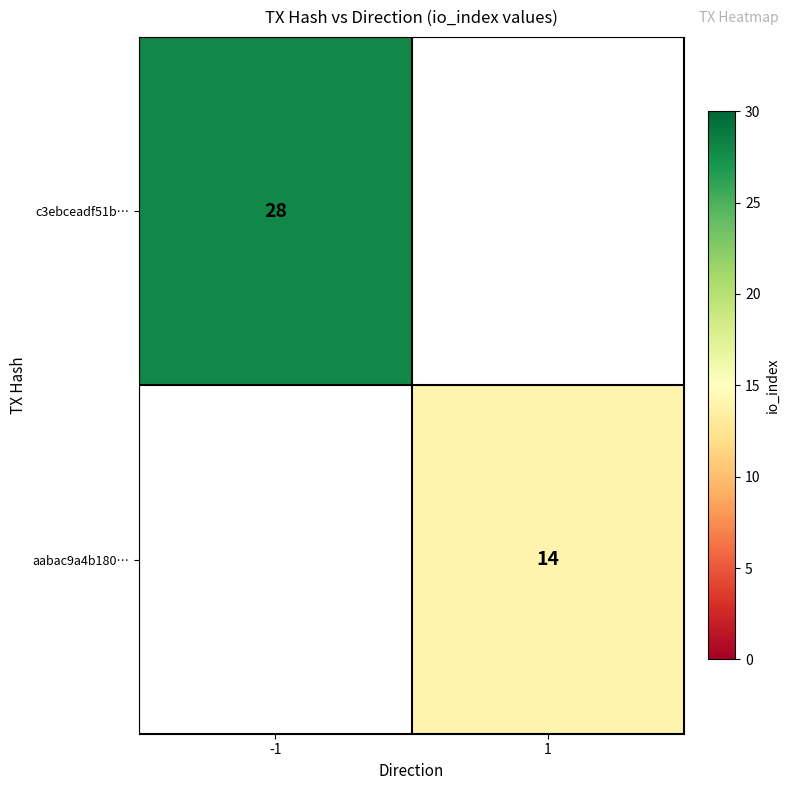

Is it true that c3ebceadf51b… equals 28 at -1?

True